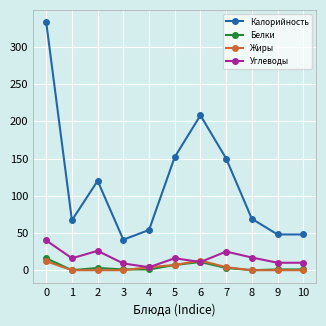

True or false: Белки has more than 1 interior local peaks.

True